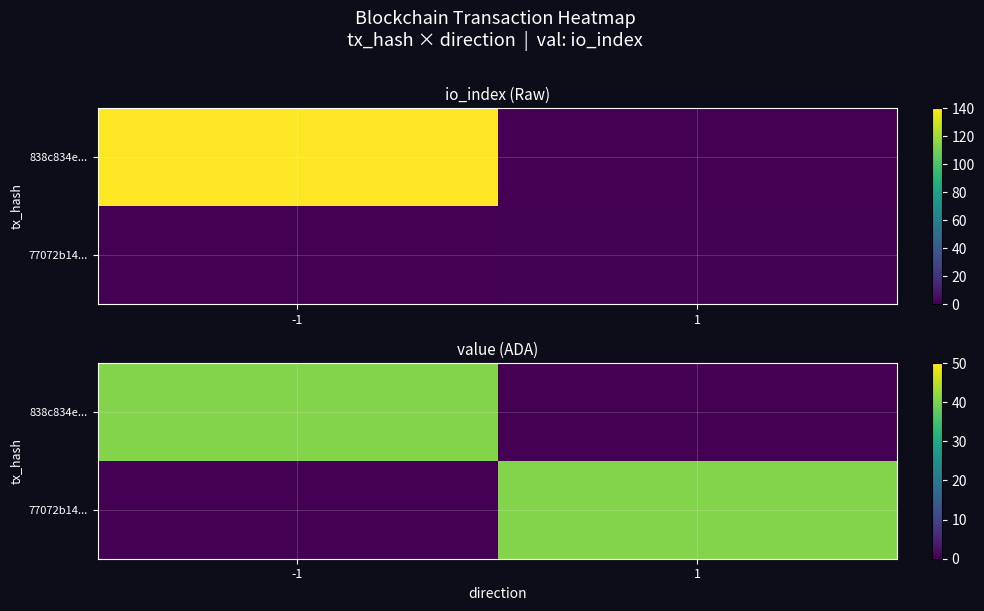

Between -1 and 1, which series saw the biggest shift?

838c834e...